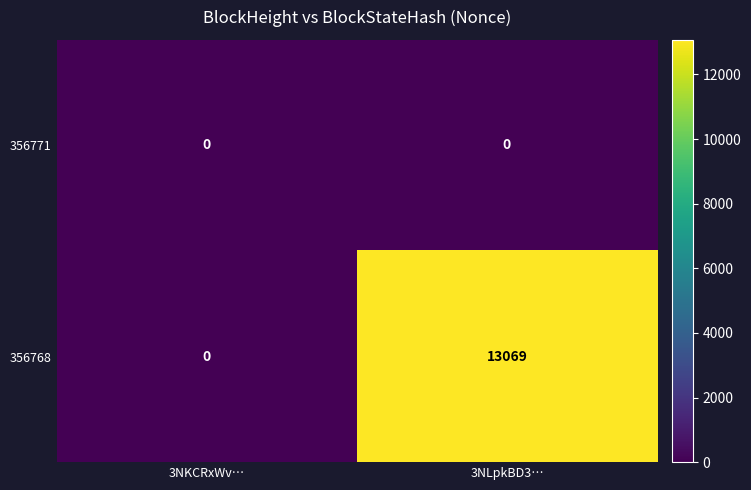

Which category has the highest value in the 356771 series?

3NKCRxWv…